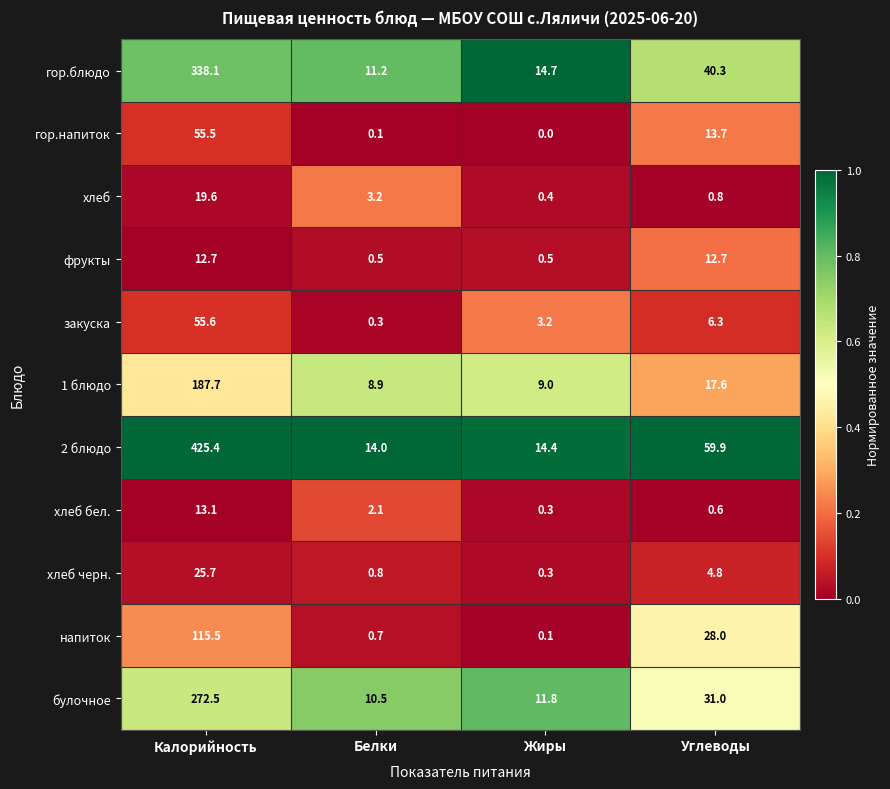

The хлеб бел. series shows 23.5 at Калорийность. True or false?

False